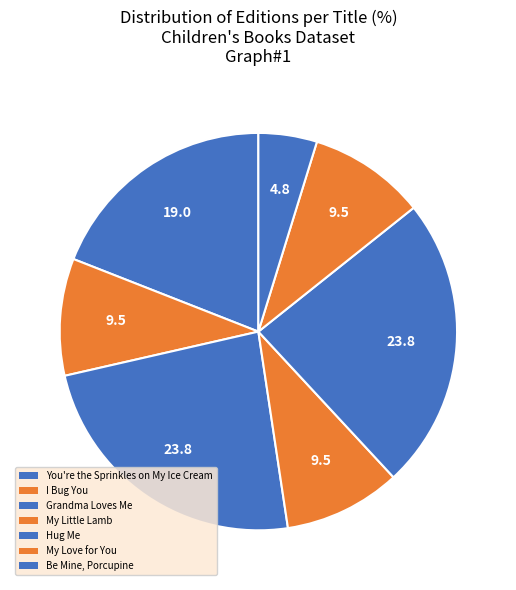

Count the number of slices in the pie.

7